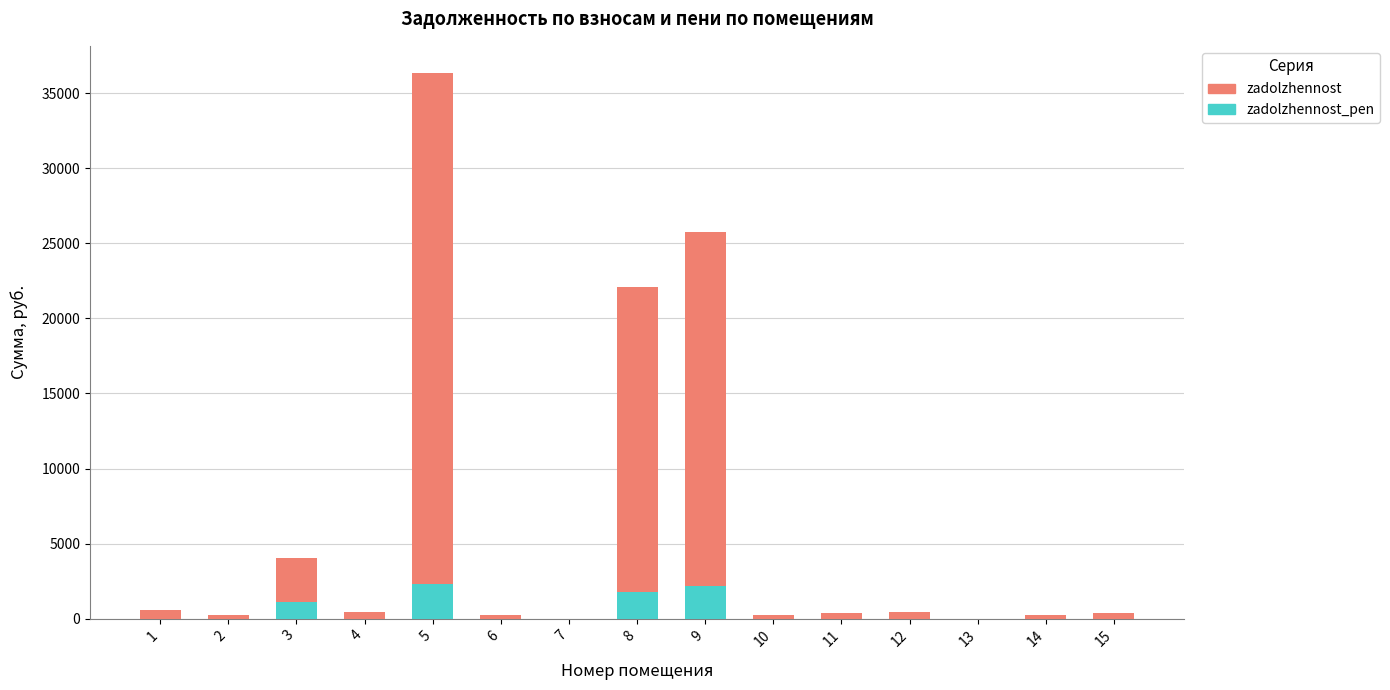

Which category has the lowest value across all series?

7